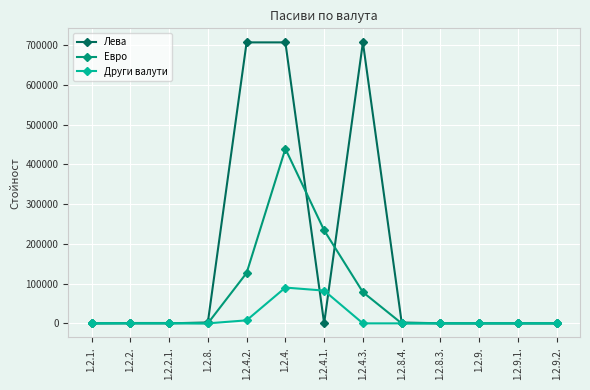

Is the value of Други валути at 1.2.2.1. greater than the value of Лева at 1.2.4.?

No